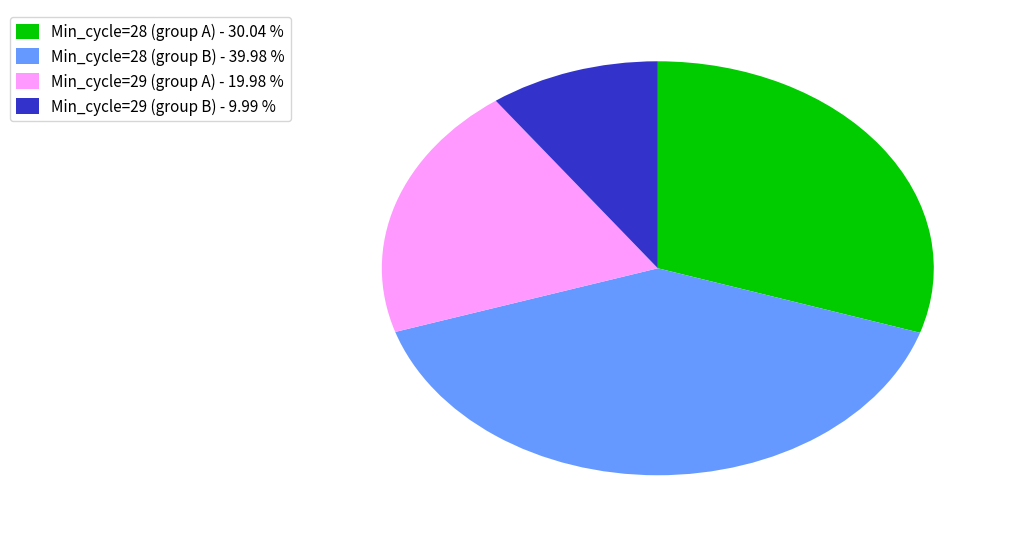

What is the largest slice in the pie chart?

Min_cycle=28 (group B) - 39.98 %